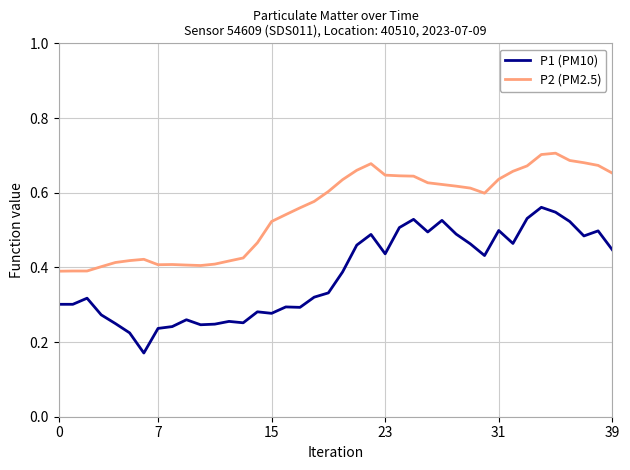

List the series in order of their peak value, lowest first.

P1 (PM10), P2 (PM2.5)